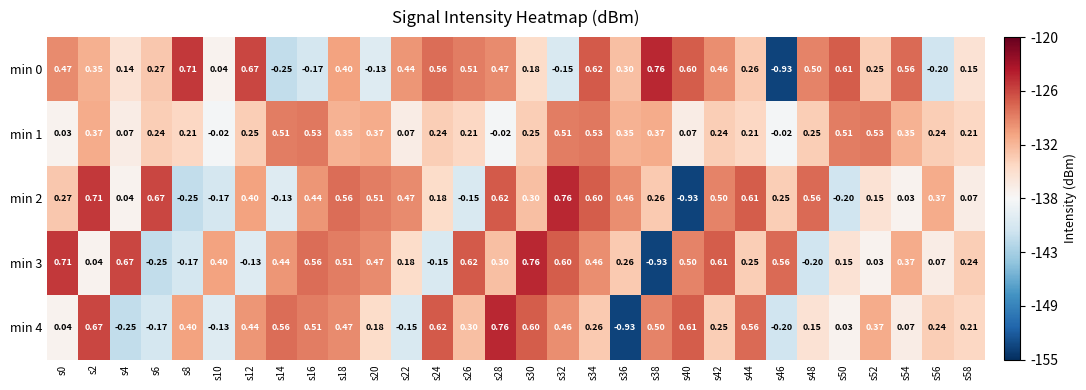

Is the value of min 1 at s52 greater than the value of min 3 at s18?

Yes